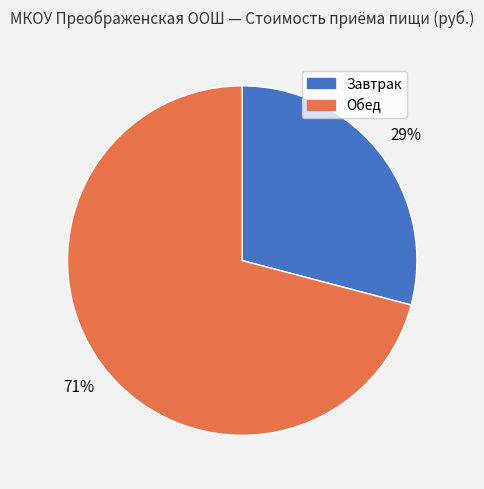

Which slice is the smallest?

Завтрак